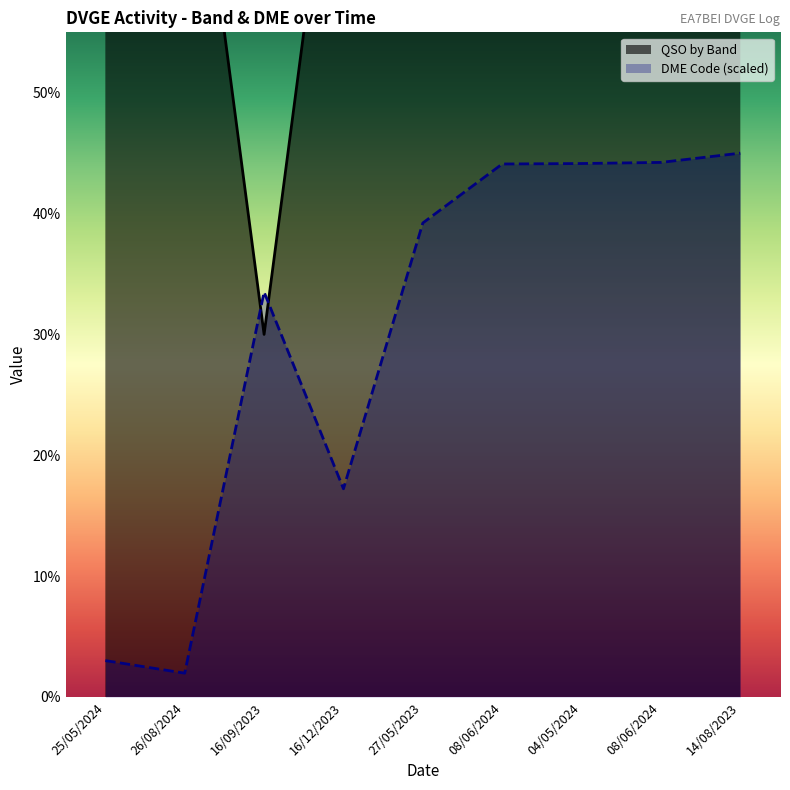

Reading left to right, what are all the values shown in this chart?

QSO by Band: 80.0	80.0	30.0	80.0	80.0	80.0	80.0	80.0	80.0
DME Code: 3.0	2.0	33.5	17.2	39.2	44.1	44.1	44.2	45.0